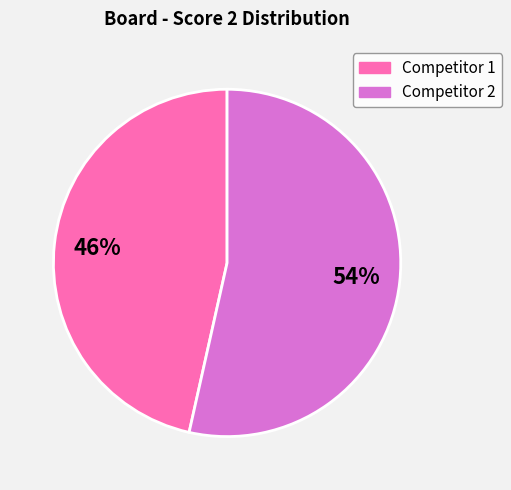

Combined, do Competitor 2 and Competitor 1 account for over 50%?

Yes